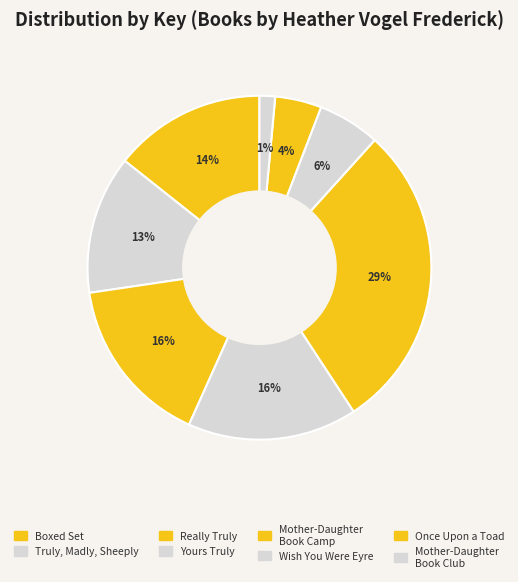

What is the smallest slice in the pie chart?

Mother-Daughter Book Club